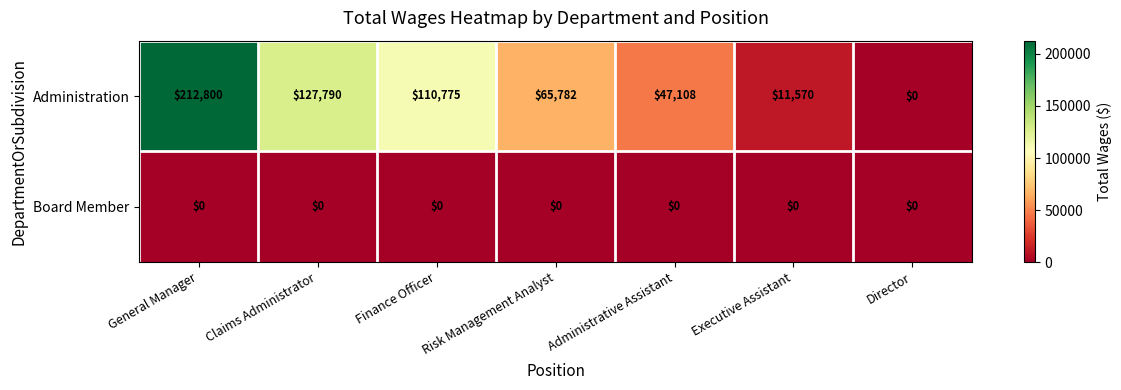

Rank the series by their average value, from lowest to highest.

Board Member, Administration